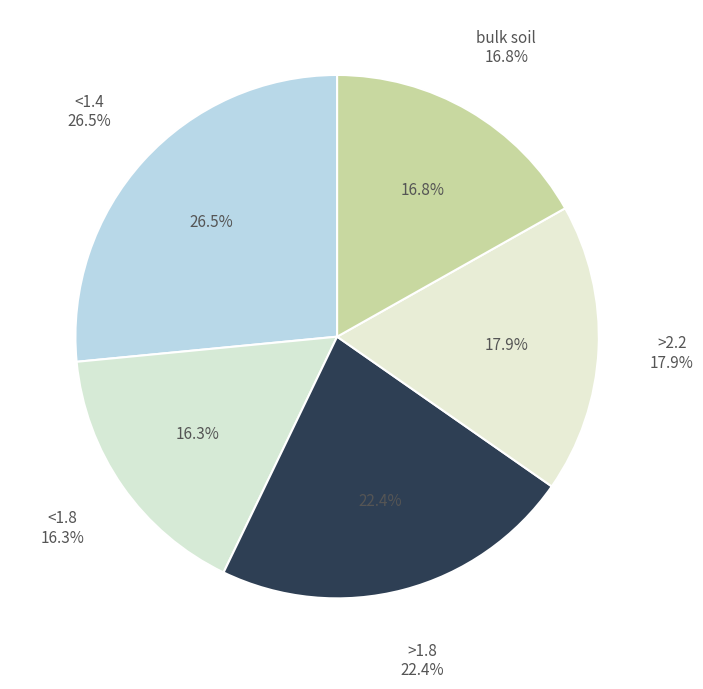

Rank the categories by value from lowest to highest.

<1.8, bulk soil, >2.2, >1.8, <1.4